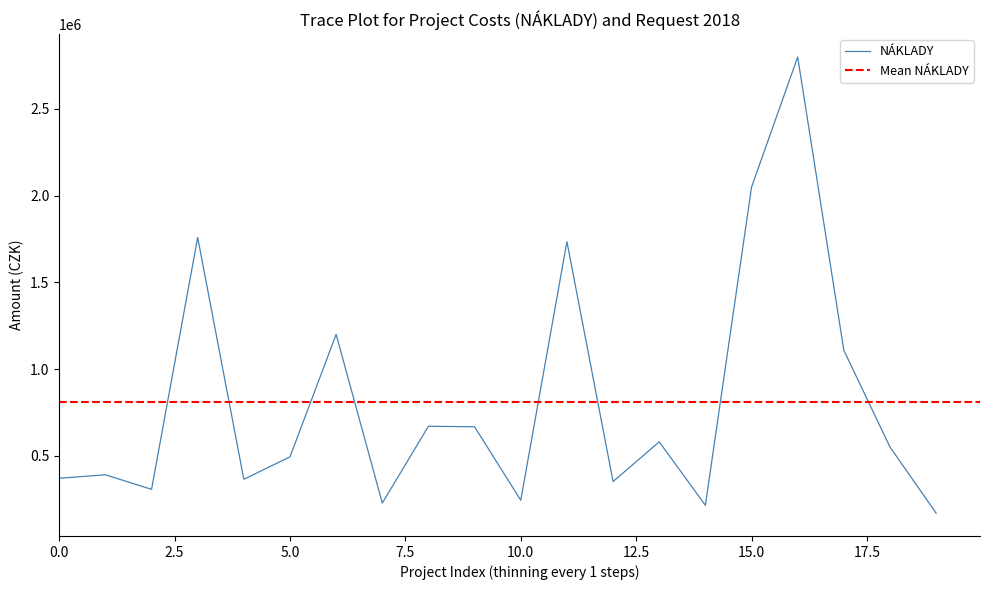

What is the maximum value for NÁKLADY?

2800000